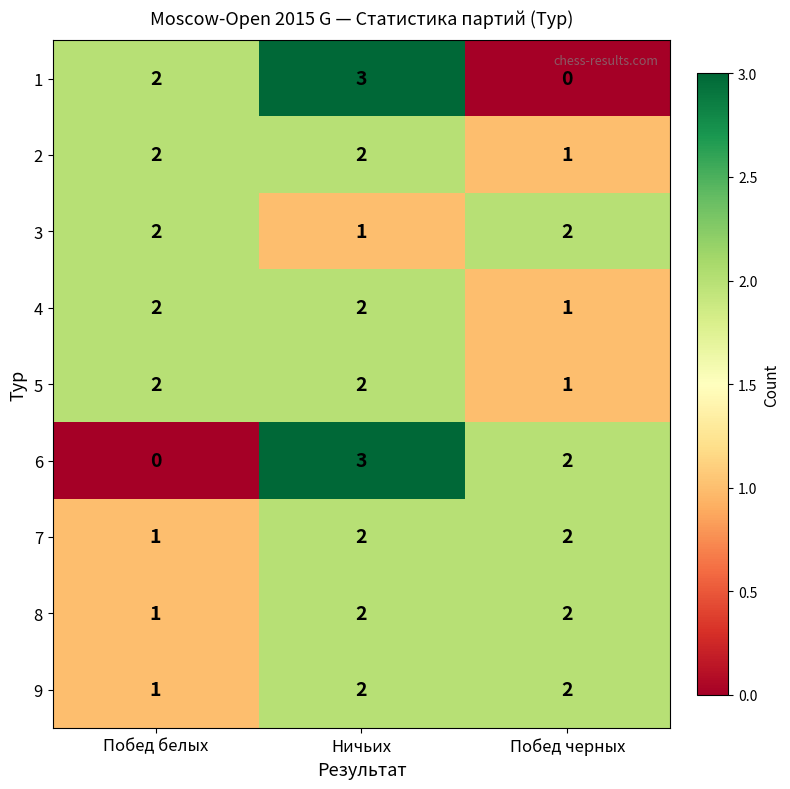

What is the total value across all series at Побед белых?

13